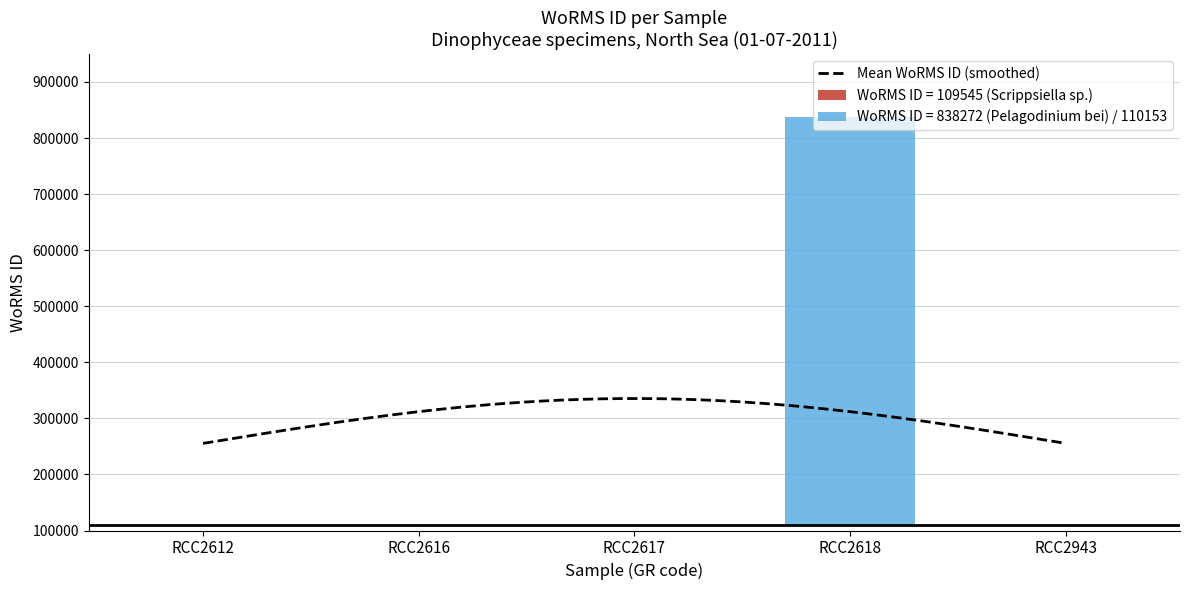

True or false: the data shows 109545 at 2011-07-01 RCC2617.

True